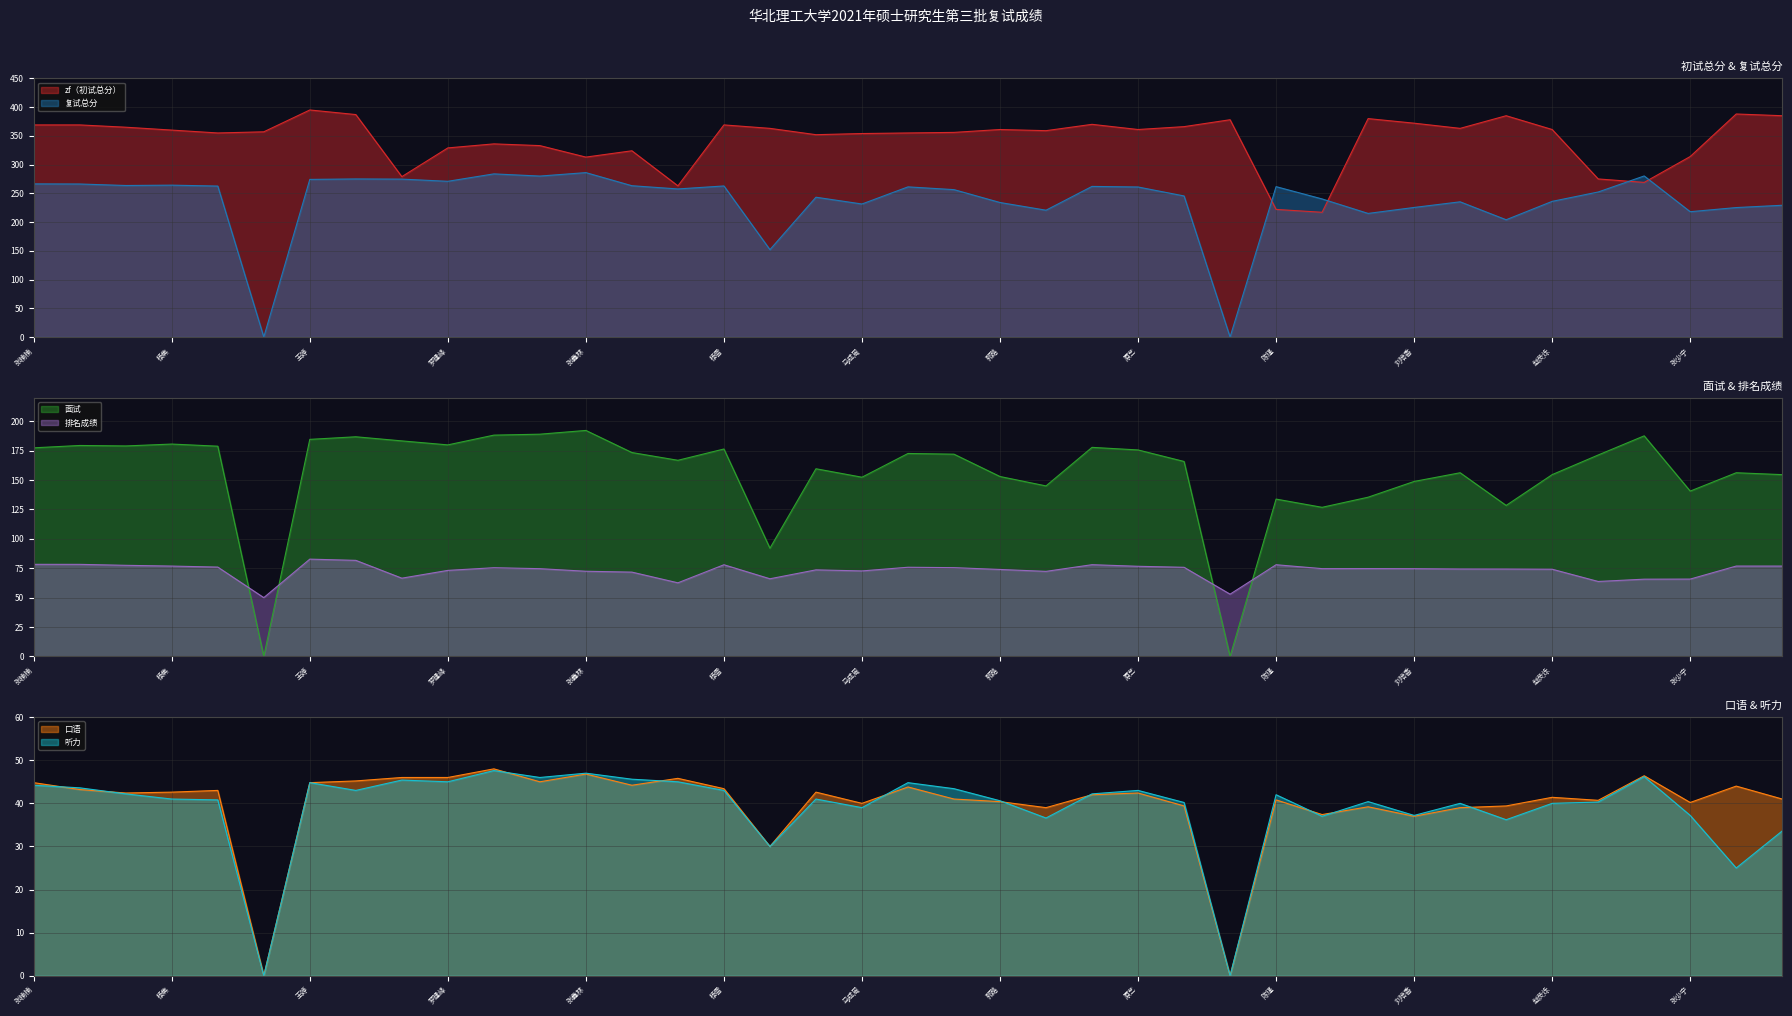

What is the label of the 13th point from the right?

龚云菲